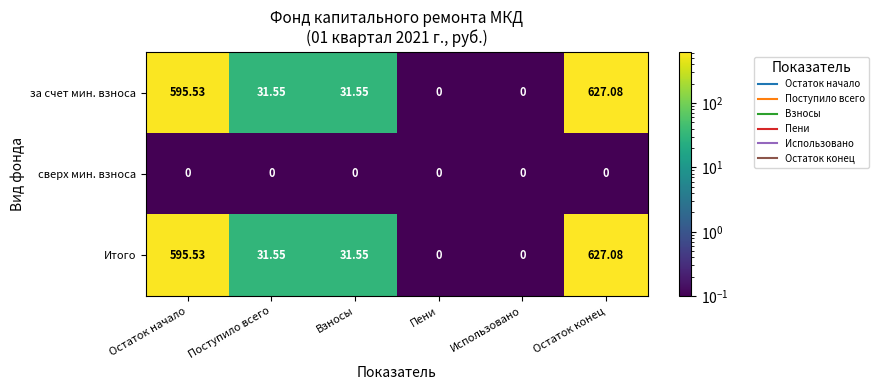

How many values in the за счет мин. взноса series exceed 31?

4